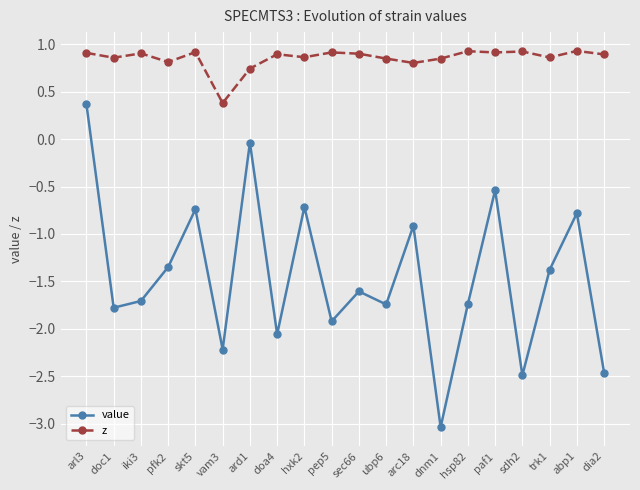

What are all the series names shown in the legend?

value, z